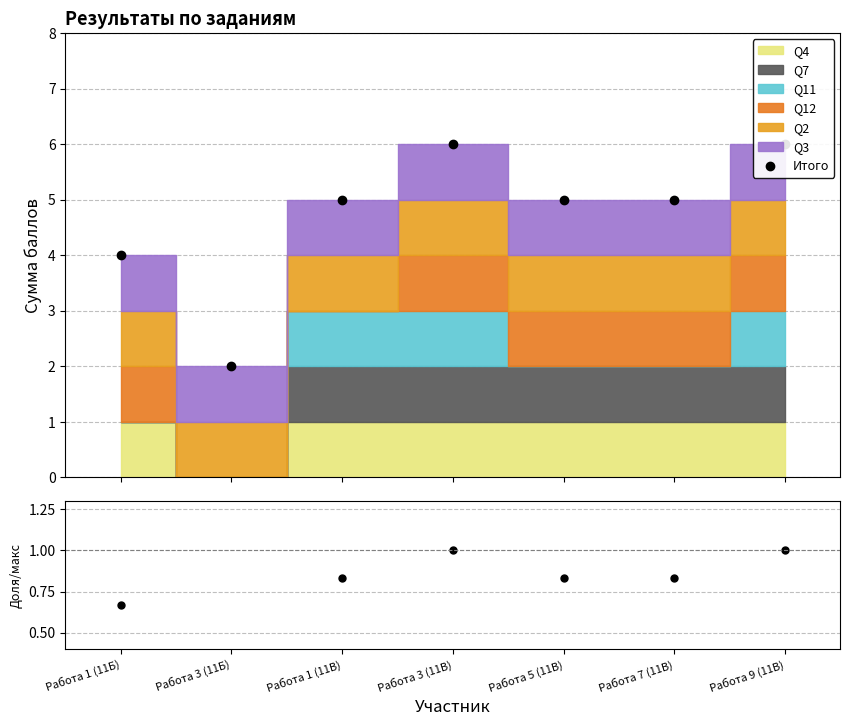

What is the sum of all Итого values?

33.0